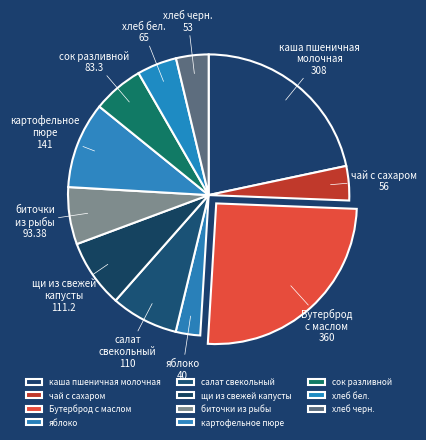

Between сок разливной and яблоко, which is larger?

сок разливной